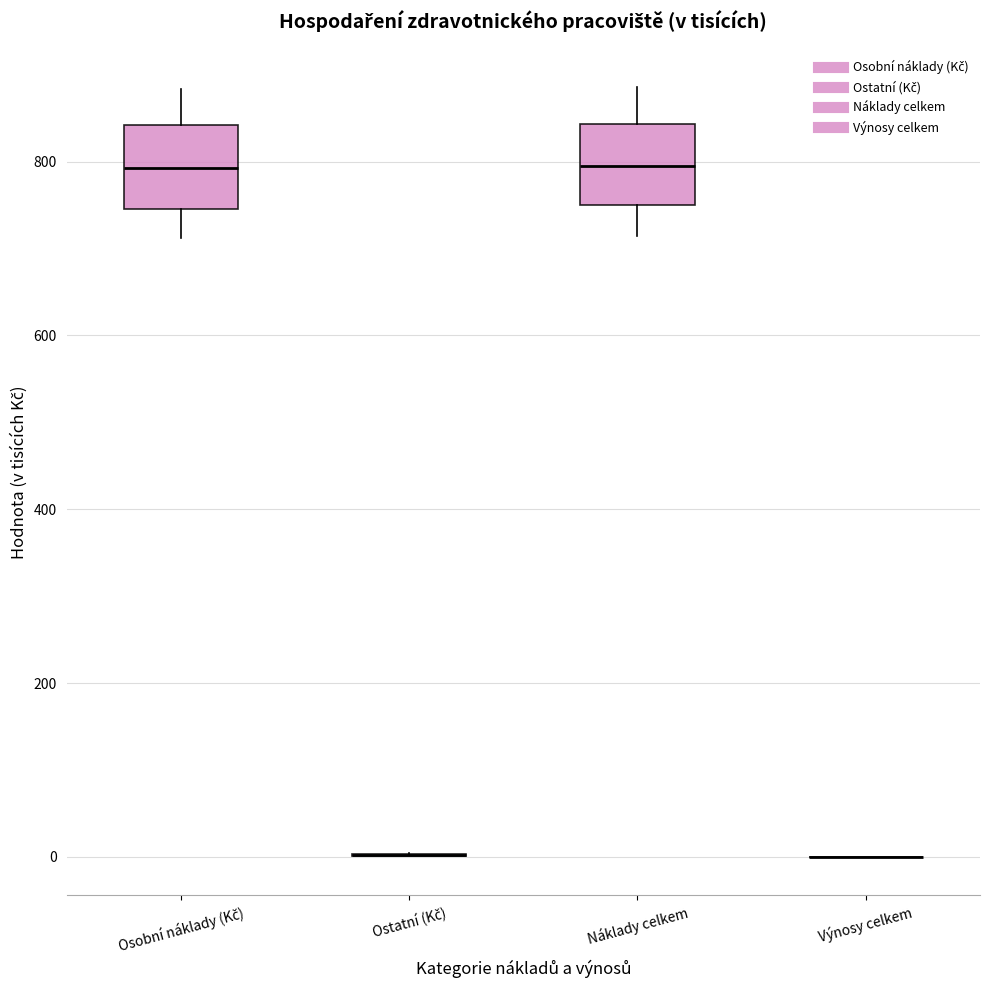

Where is the upper edge of the box for Osobní náklady (Kč) on the y-axis? The values are not printed on the chart, so give them approximately, as read against the axis.

840